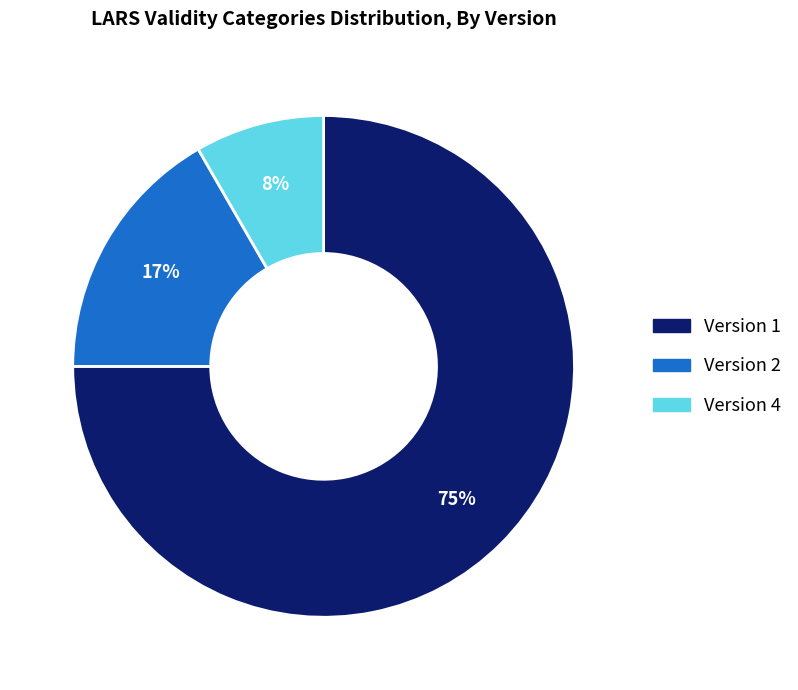

Is there a majority slice in this chart?

Yes